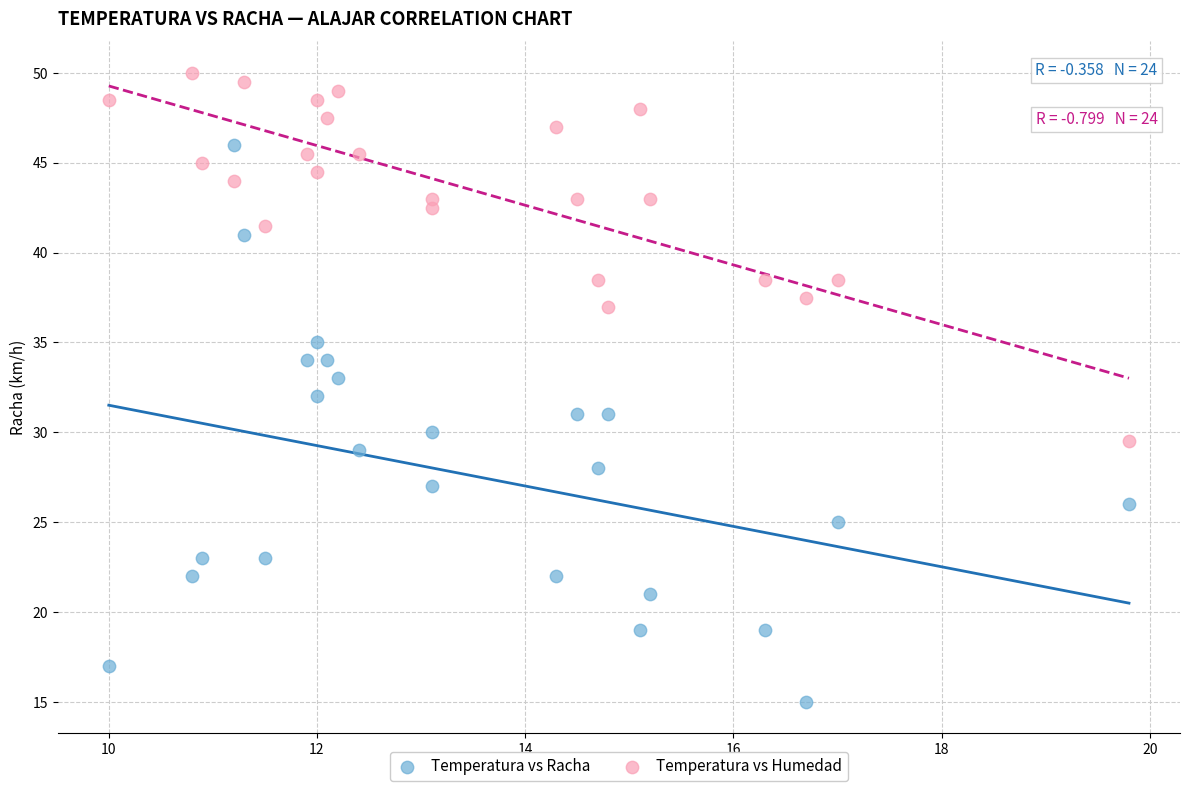

Across all data points, what is the range of Y values (max minus min)?

35.0